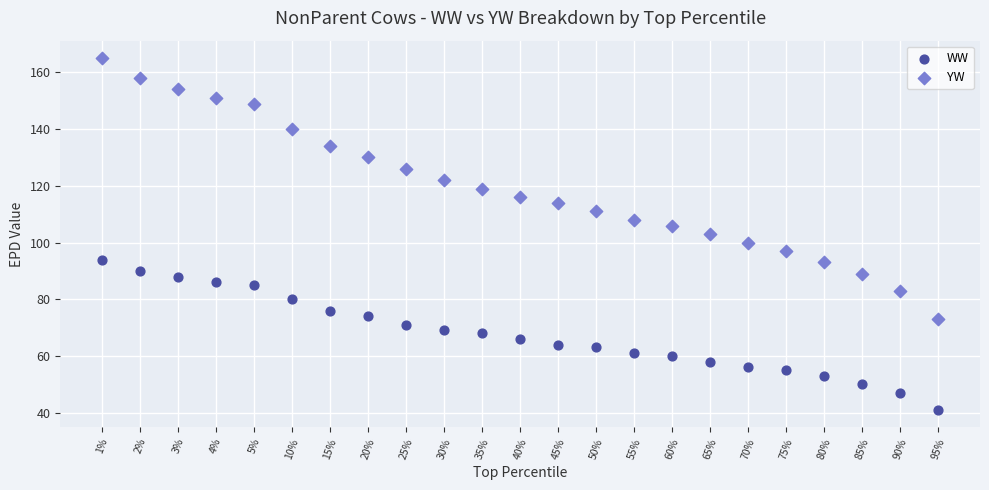

Which series has the widest spread of Y values?

YW